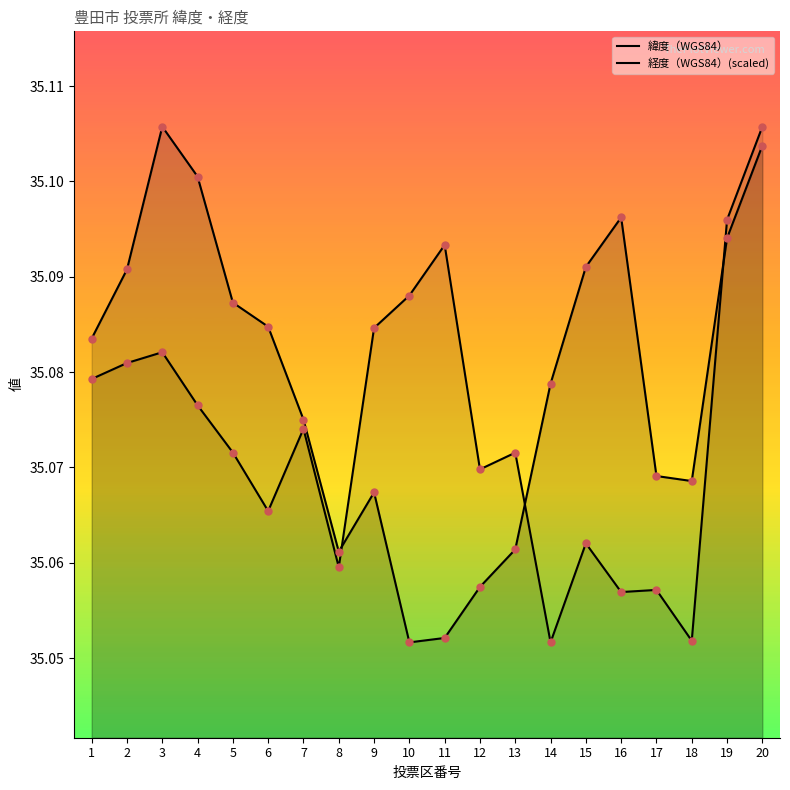

Is the value of 経度（WGS84）(scaled) at 4 greater than the value of 緯度（WGS84） at 1?

No